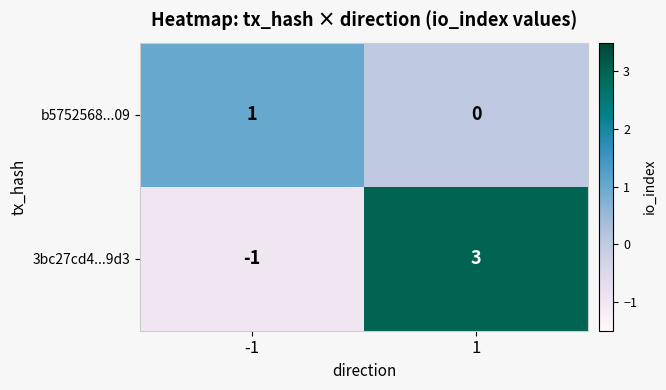

List the labels in order of b5752568...09 value, largest first.

-1, 1